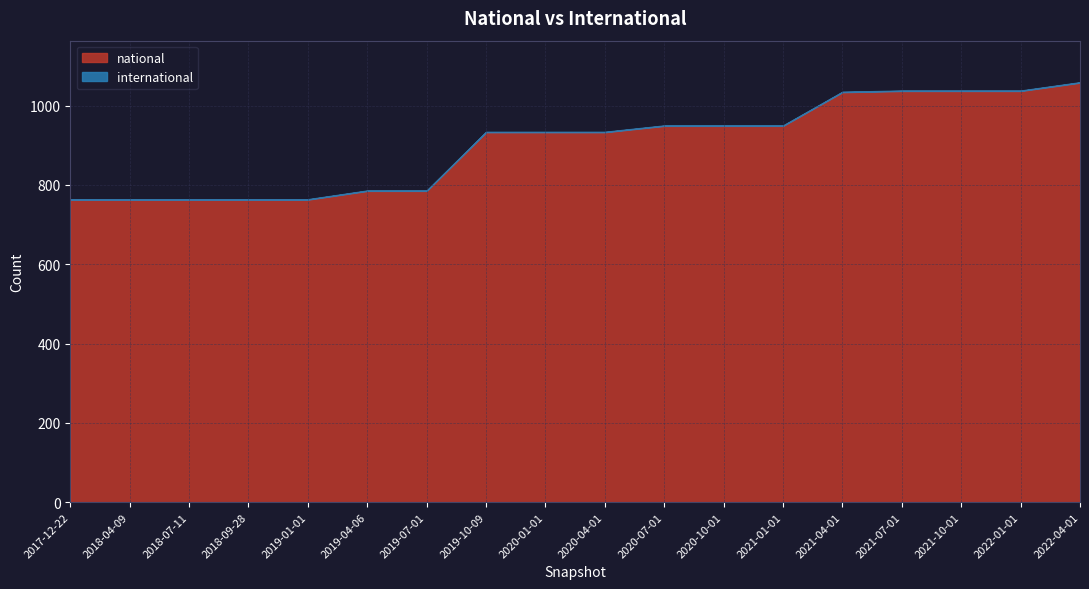

True or false: national has a value of 949 at 2020-07-01.

True